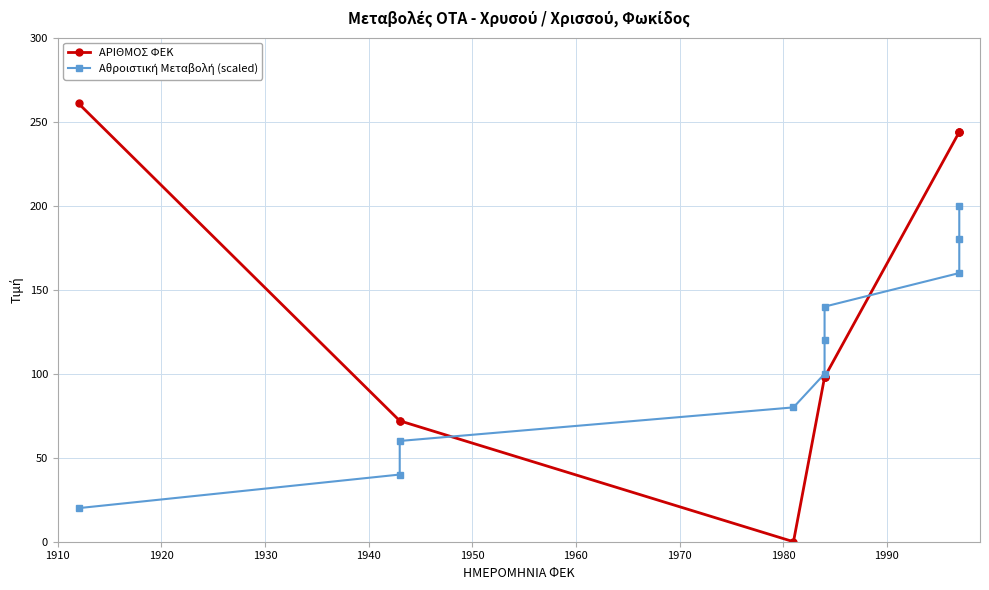

The value of Αθροιστική Μεταβολή (scaled) at 1950 is 169. True or false?

False